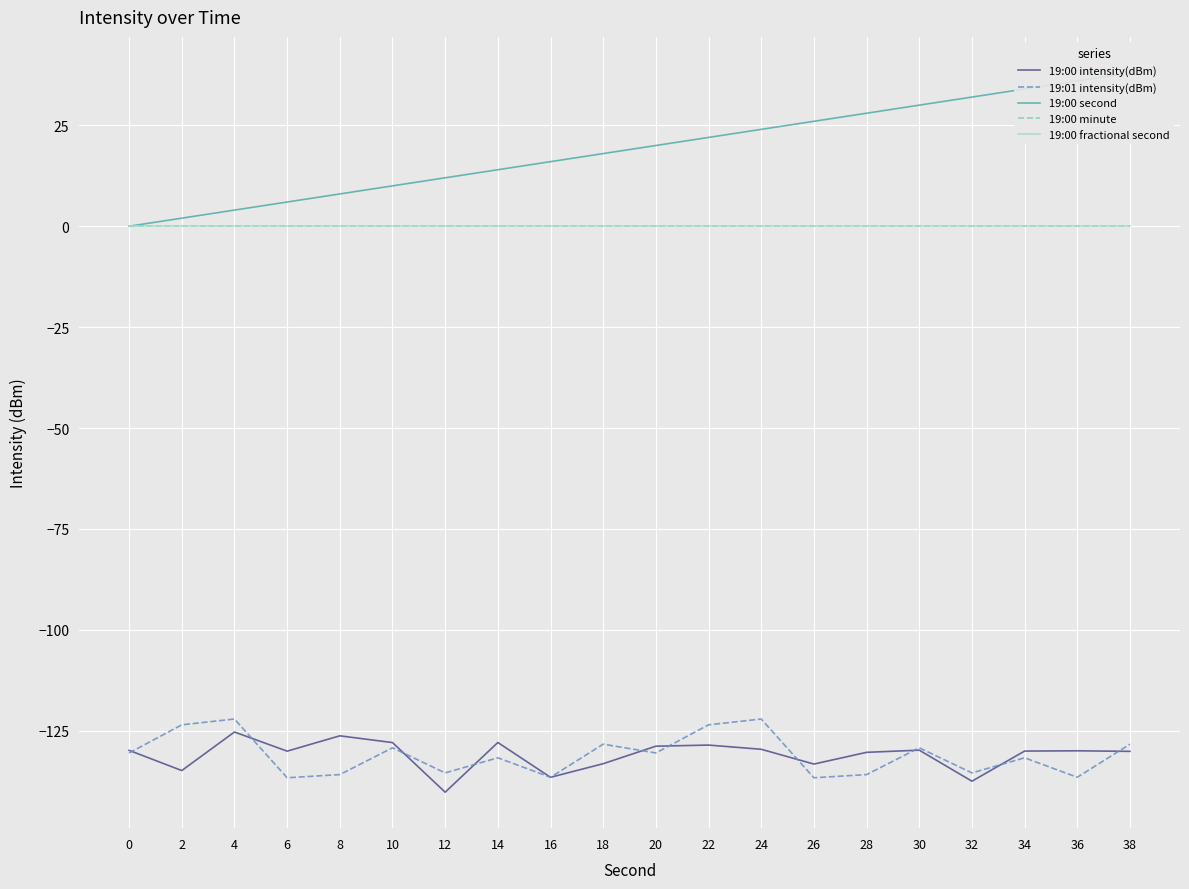

True or false: 19:00 fractional second and 19:00 minute intersect in this chart.

False